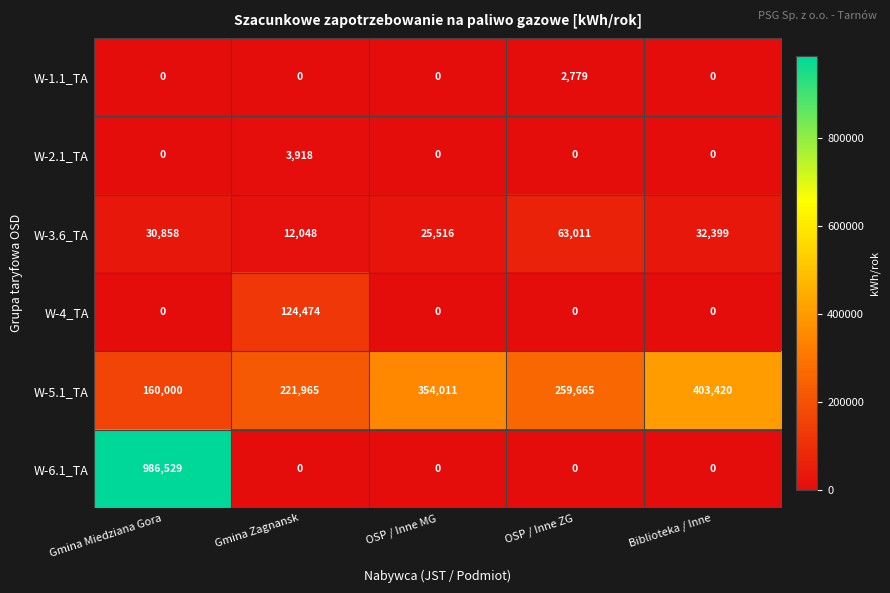

Which category has the highest value in the W-1.1_TA series?

OSP / Inne ZG